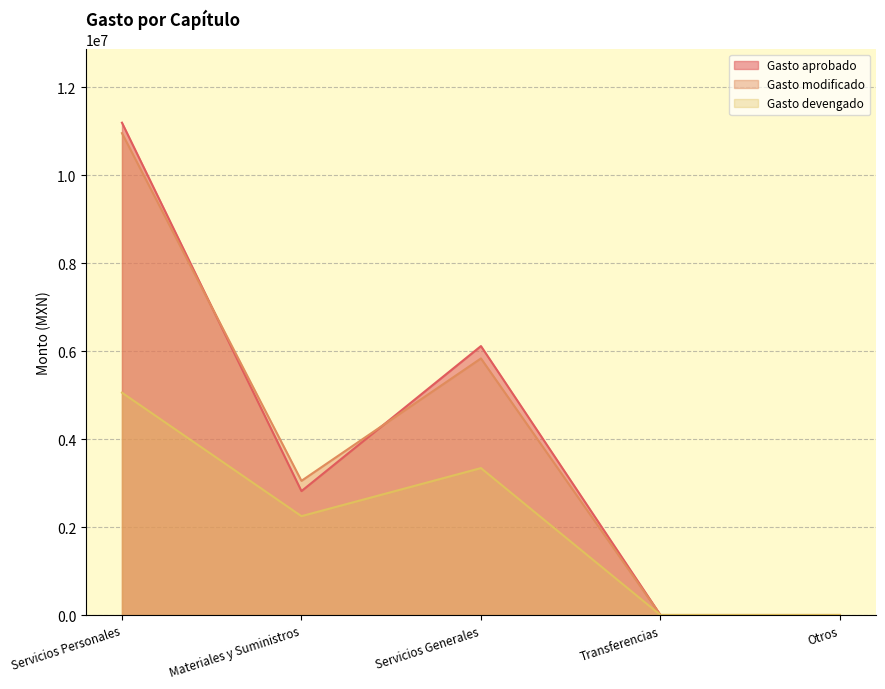

What position from the left is Servicios Generales?

3